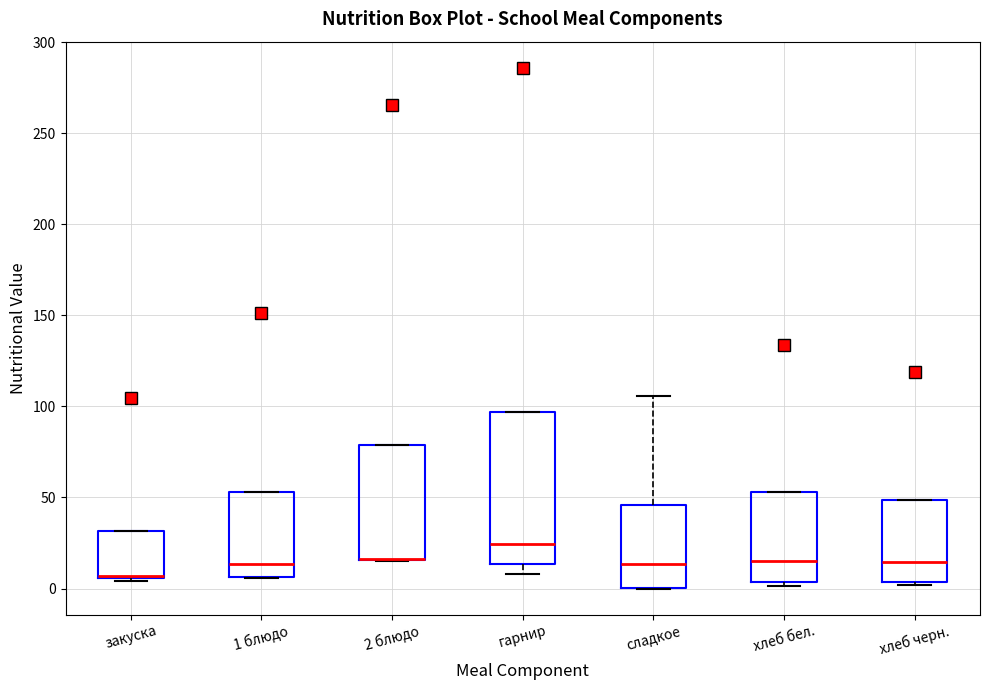

Where is the lower edge of the box for сладкое on the y-axis? The values are not printed on the chart, so give them approximately, as read against the axis.

0